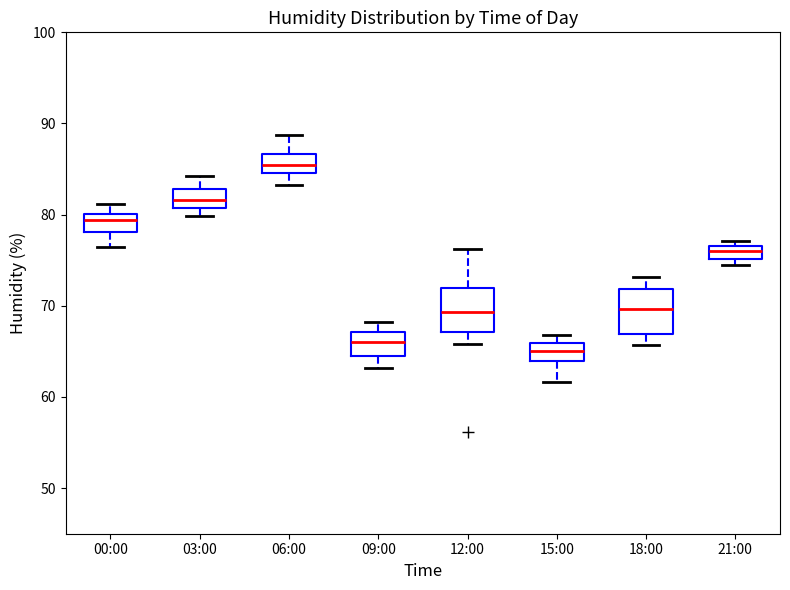

Reading left to right, read every box against the y-axis: the position of its median line, the range the box covers, and the ends of its whiskers. The values are not printed on the chart, so give them approximately, as read against the axis.

00:00: median 79, box 78 to 80, whiskers 77 to 81
03:00: median 82, box 81 to 83, whiskers 80 to 84
06:00: median 85 (inside the box), box 85 to 87, whiskers 83 to 89
09:00: median 66, box 64 to 67, whiskers 63 to 68
12:00: median 69, box 67 to 72, whiskers 66 to 76
15:00: median 65, box 64 to 66, whiskers 62 to 67
18:00: median 70, box 67 to 72, whiskers 66 to 73
21:00: median 76, box 75 to 77, whiskers 75 (just below the box's lower edge) to 77 (just above the box's upper edge)